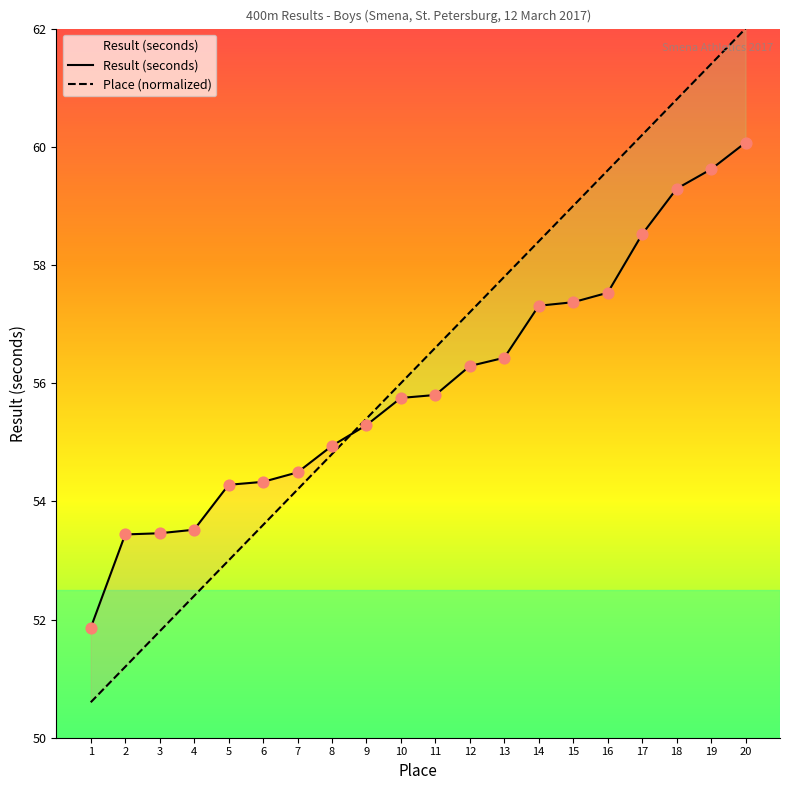

What is the total value across all series at 11?

112.4